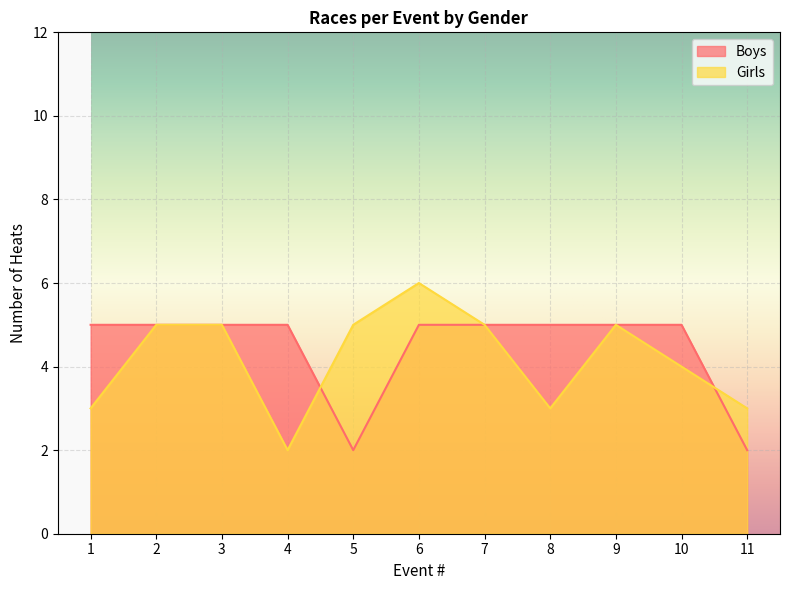

Which series has the largest total across all categories?

Boys